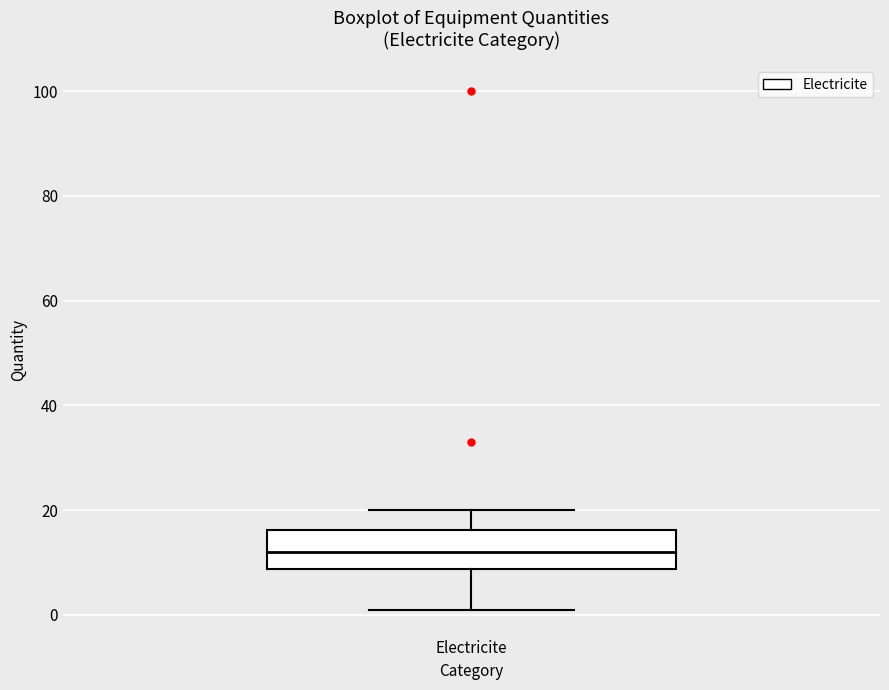

Read this box plot against the y-axis: the position of the median line, the range covered by the box, and the ends of both whiskers. The values are not printed on the chart, so give them approximately, as read against the axis.

median 12, box 8 to 16, whiskers 2 to 20